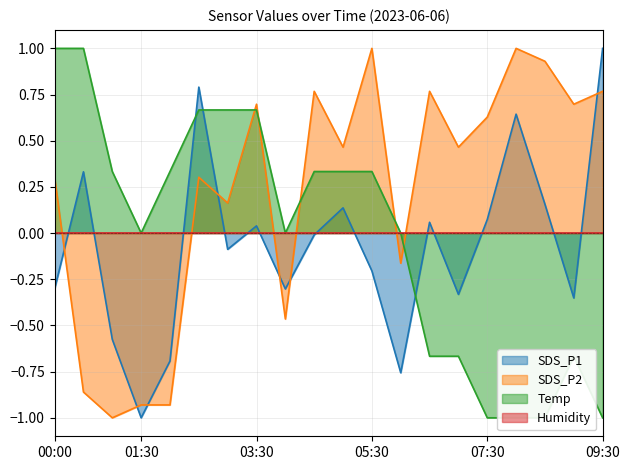

True or false: Temp and SDS_P1 intersect in this chart.

True